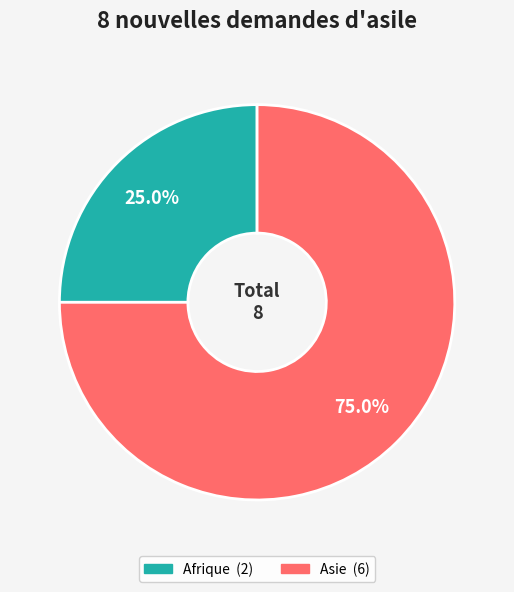

Is there any slice that represents more than half of the pie?

Yes